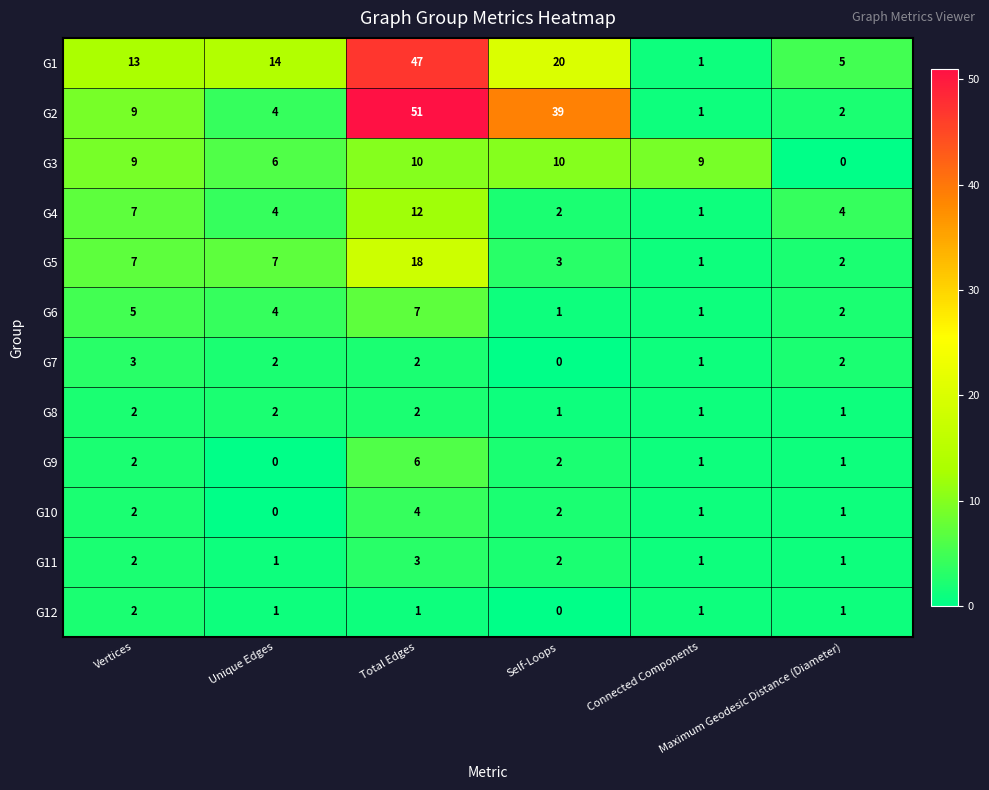

What is the maximum value for G5?

18